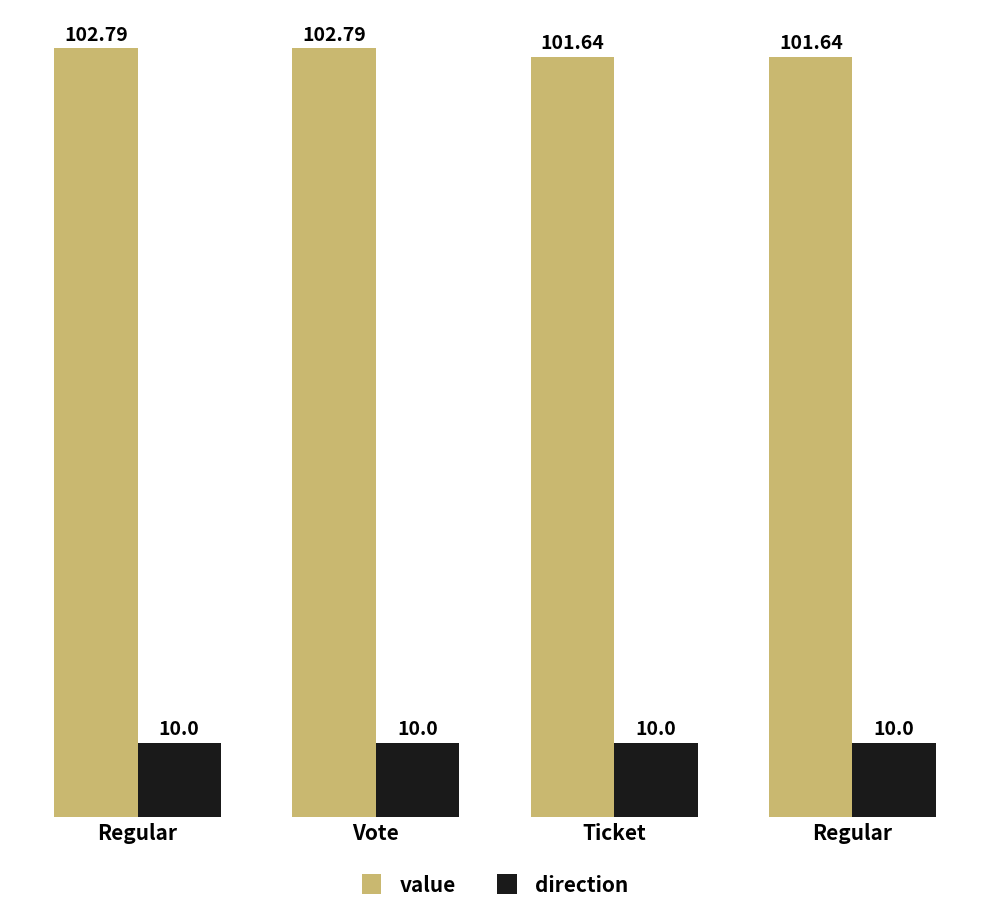

At how many categories does at least one series exceed 52?

4